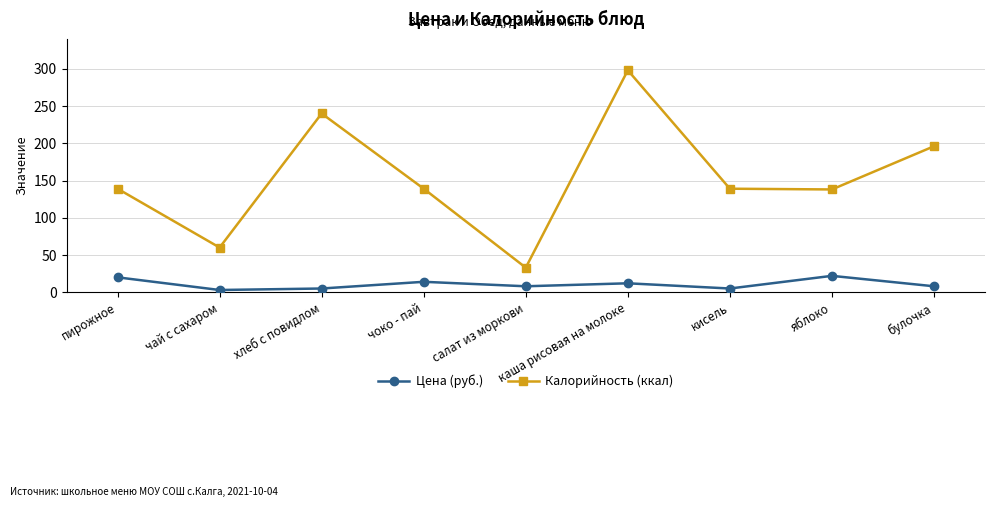

Is it true that Калорийность (ккал) equals 138 at яблоко?

True